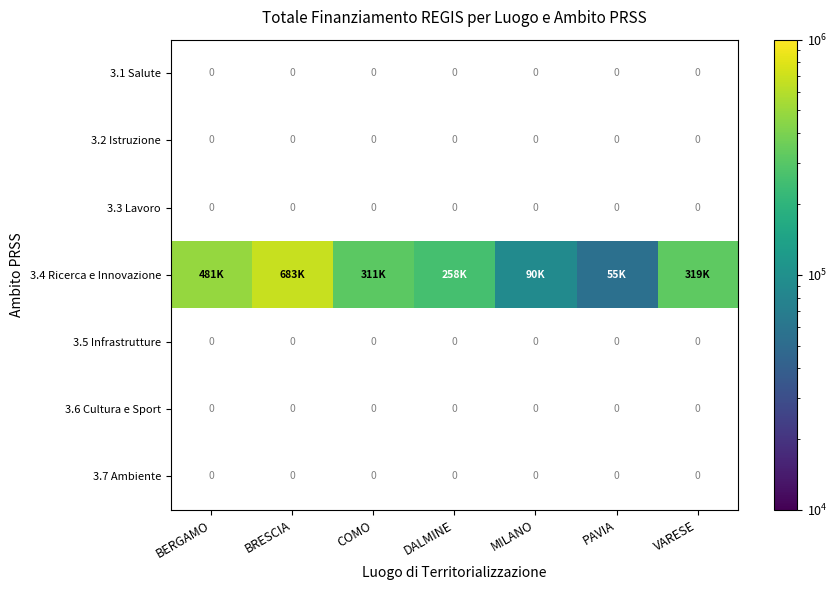

Between DALMINE and MILANO, which is larger?

DALMINE